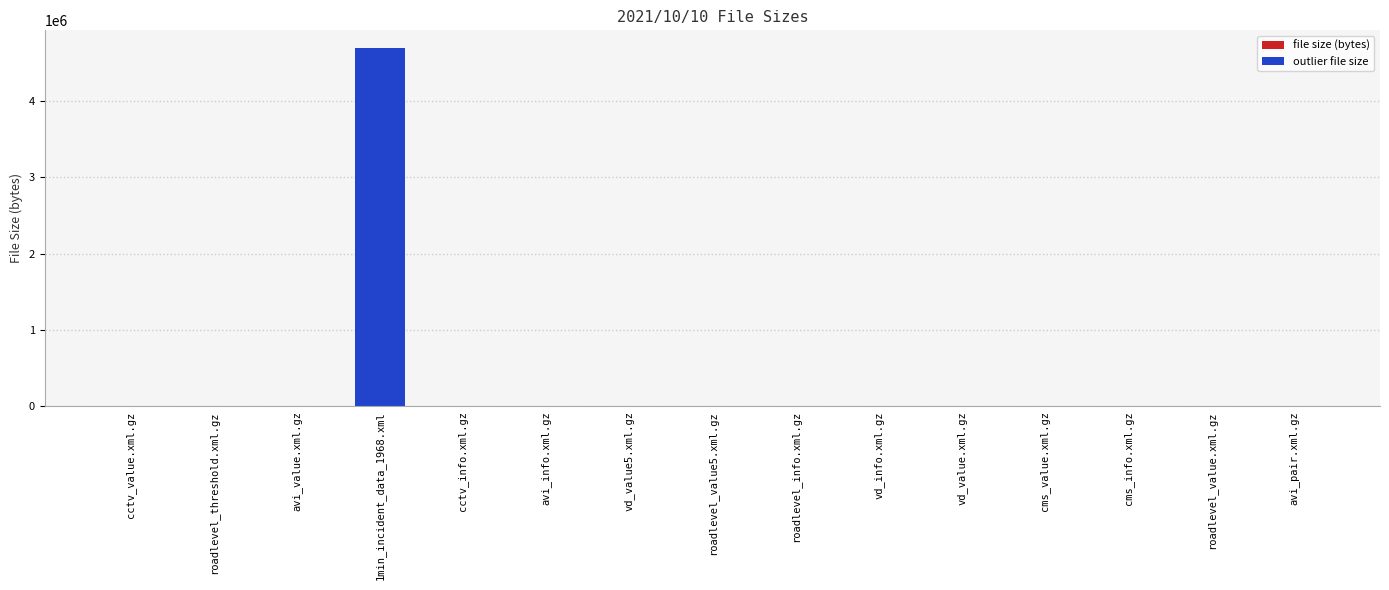

What is the average value?

316947